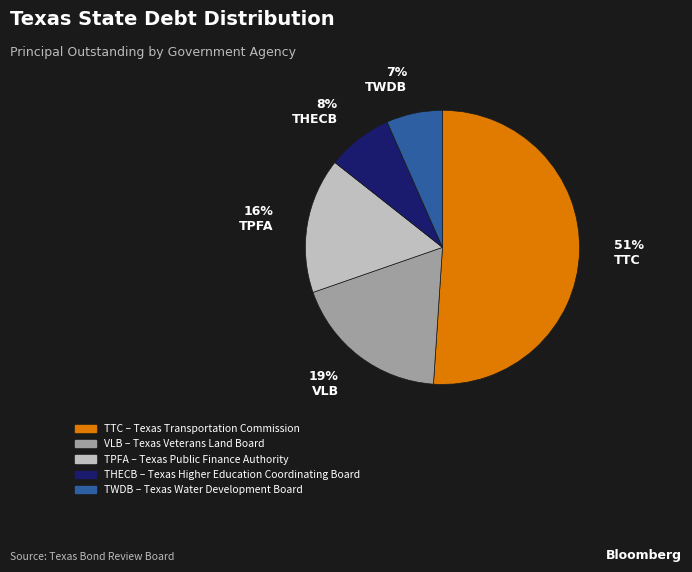

To the nearest percent, what is the difference between the largest and smallest slice percentages?

44%